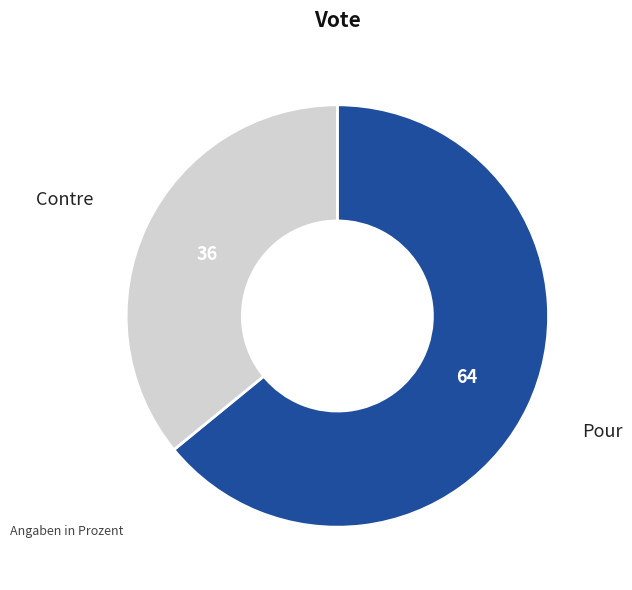

Is there a majority slice in this chart?

Yes